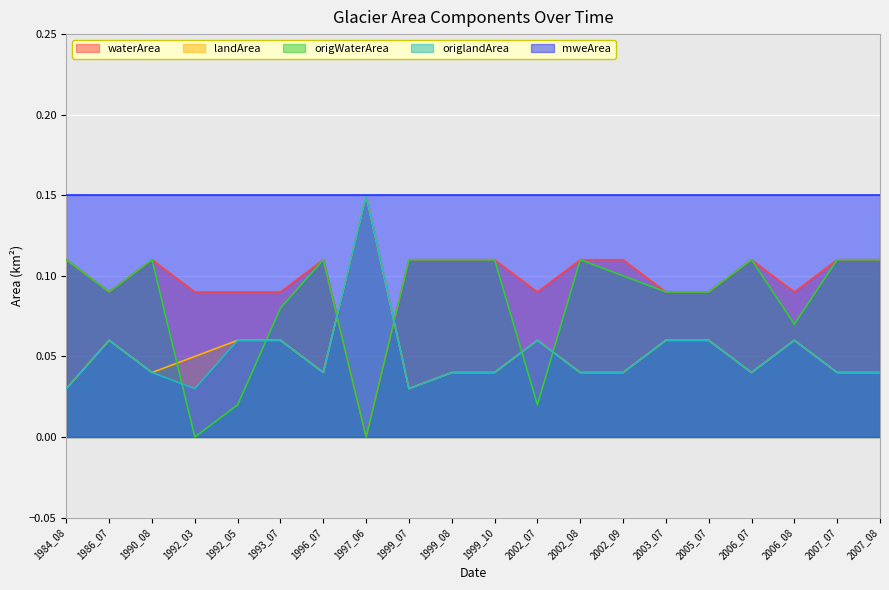

How many data points does each series have?

20